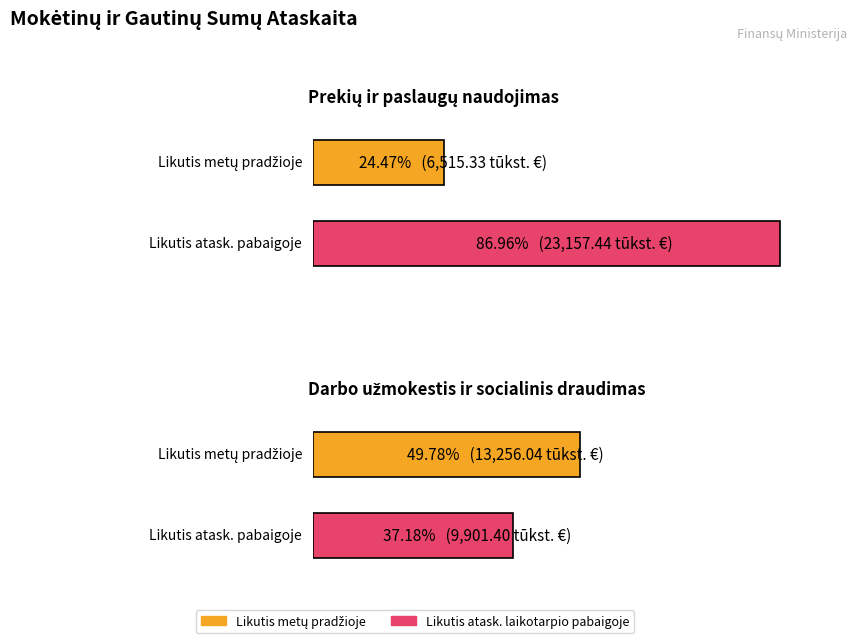

Reading left to right, extract all data points from this chart.

Average utilization: 6515.3	13256.0
Maximum utilization: 23157.4	9901.4